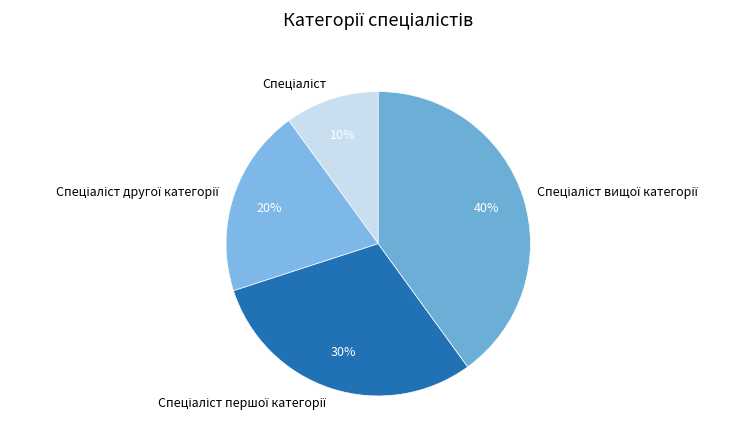

Is there a majority slice in this chart?

No